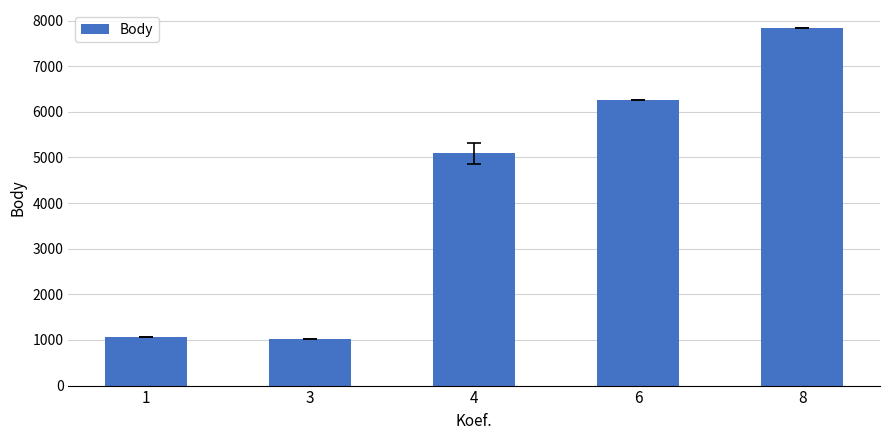

What is the minimum value shown in the chart?

1032